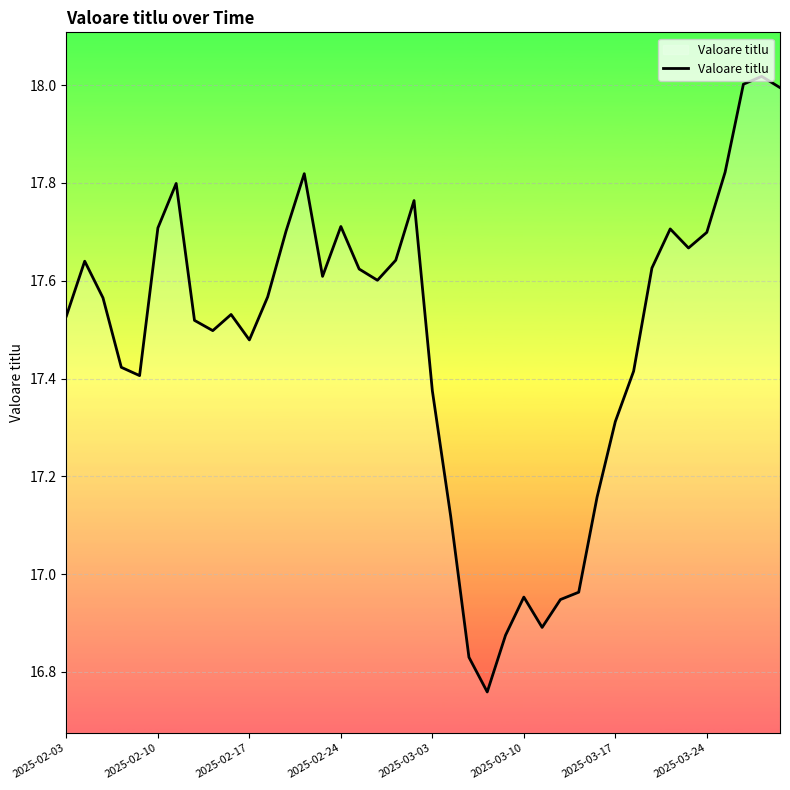

How many lines are shown in the chart?

1